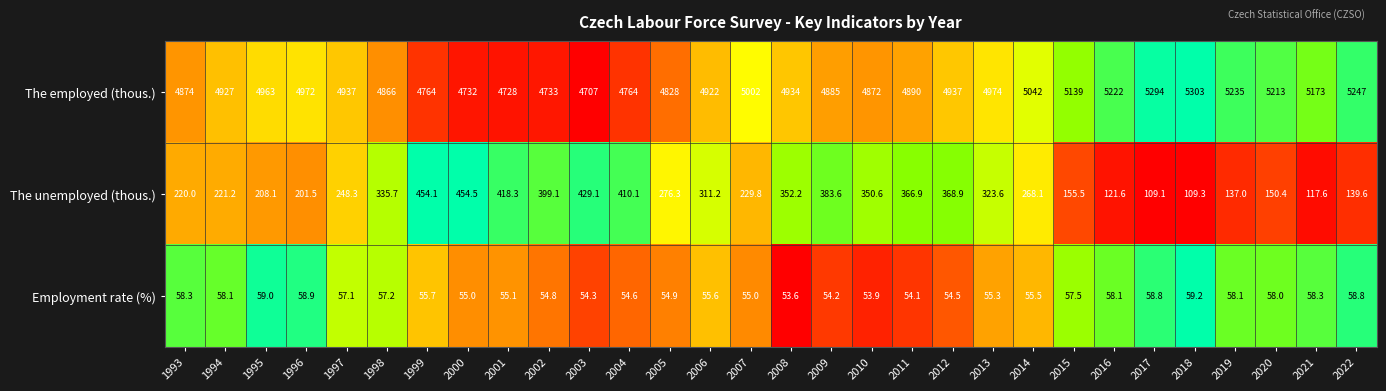

What is the maximum value shown in the chart?

5303.0